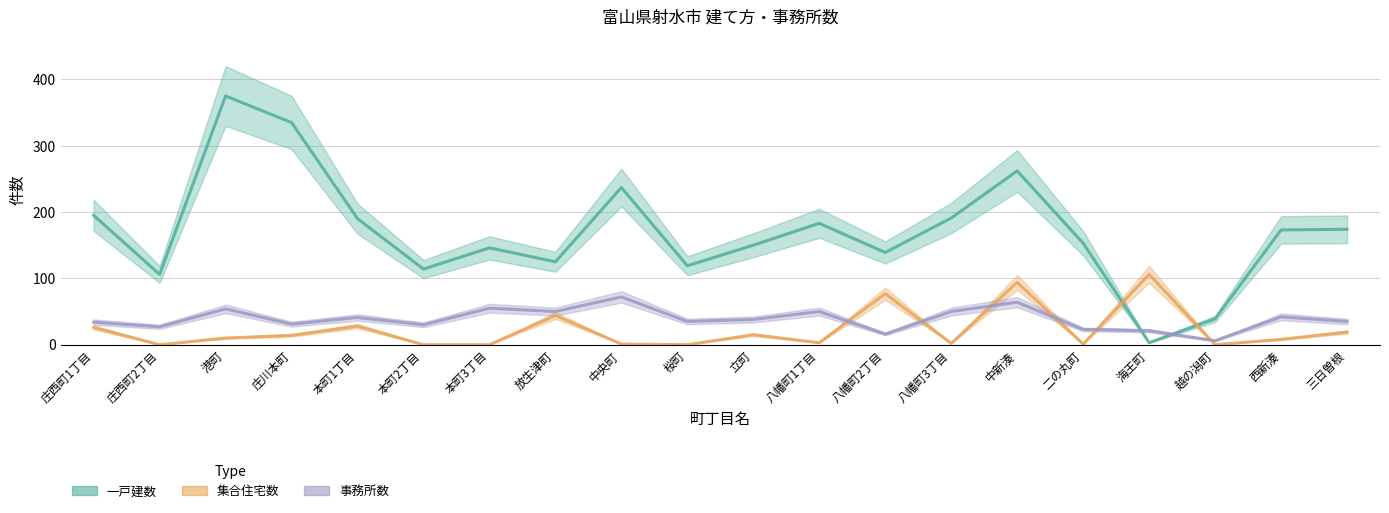

What value does the 事務所数 series have at 庄西町1丁目?

34